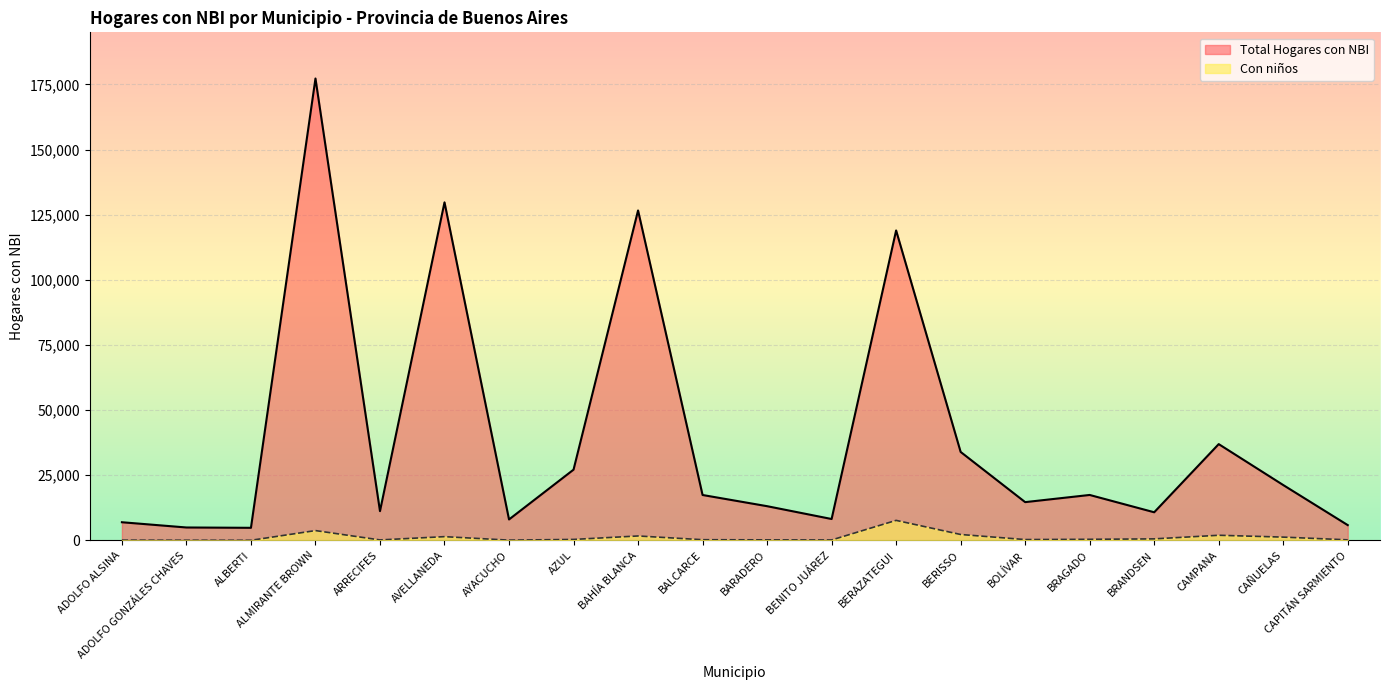

Is it true that Total Hogares con NBI equals 11615 at BENITO JUÁREZ?

False